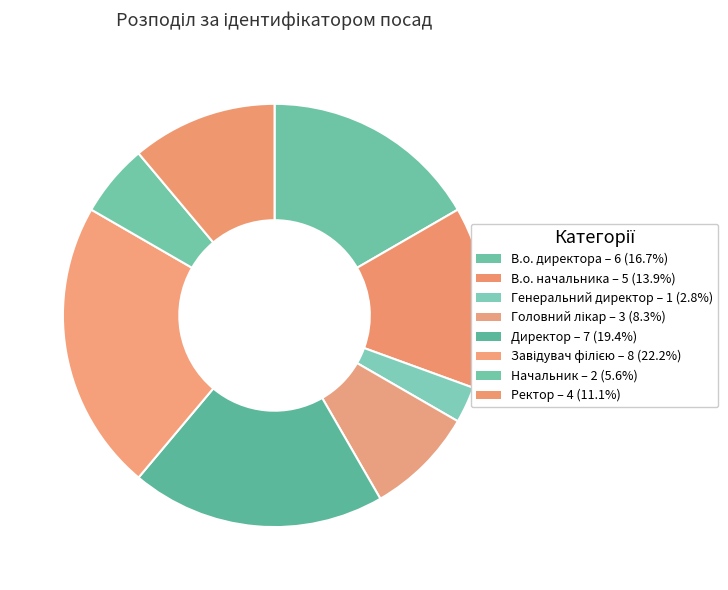

To the nearest percent, what percentage of the pie is В.о. начальника?

14%